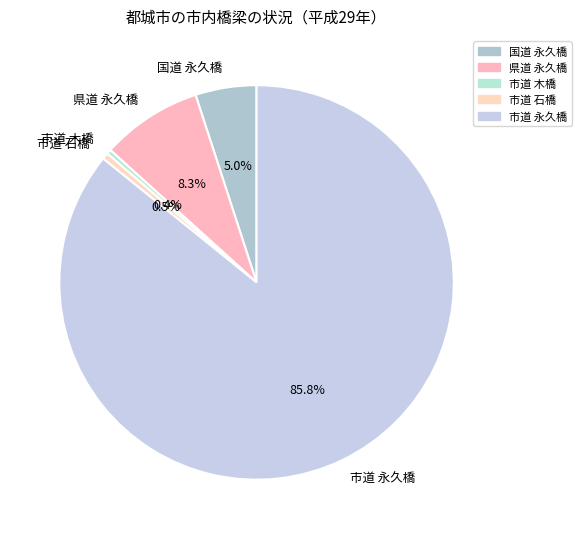

To the nearest percent, what is the difference between the 市道 永久橋 and 国道 永久橋 slice percentages?

81%